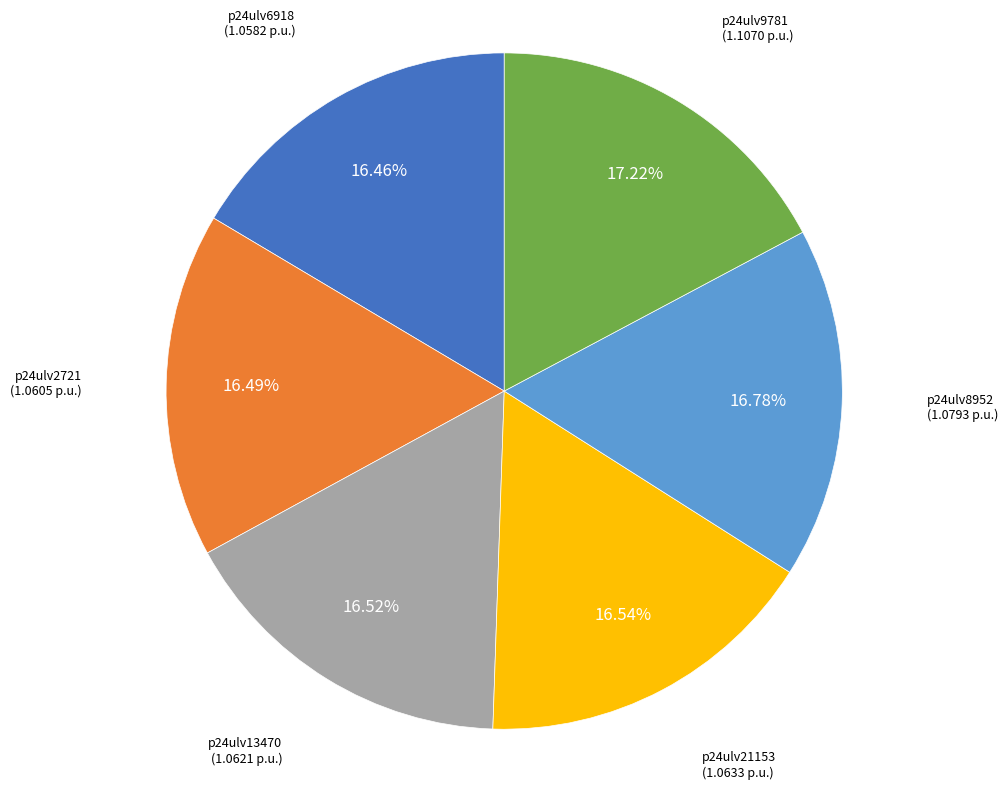

Is there a majority slice in this chart?

No